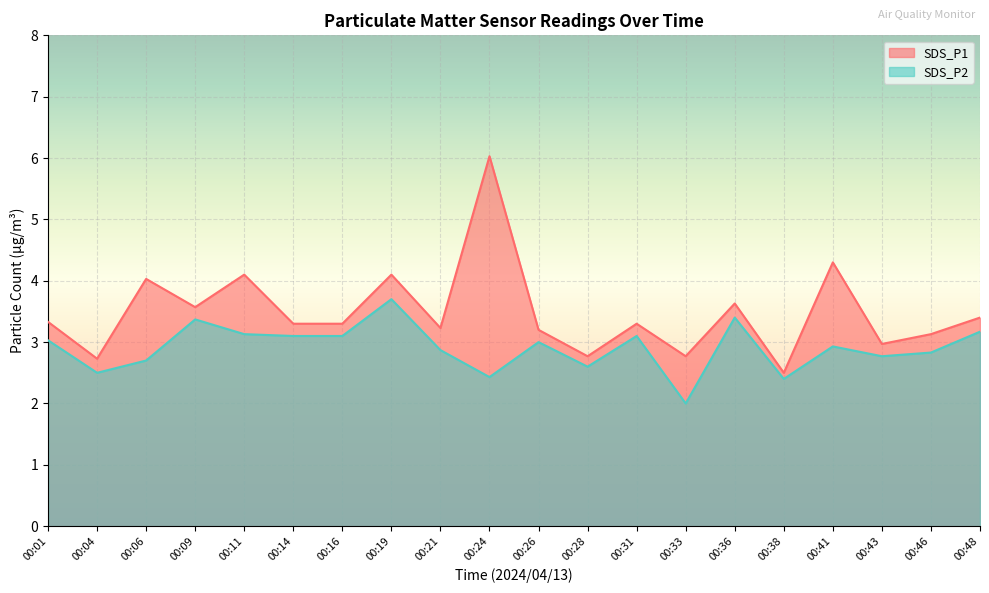

At which category is the sum across all series the highest?

00:24